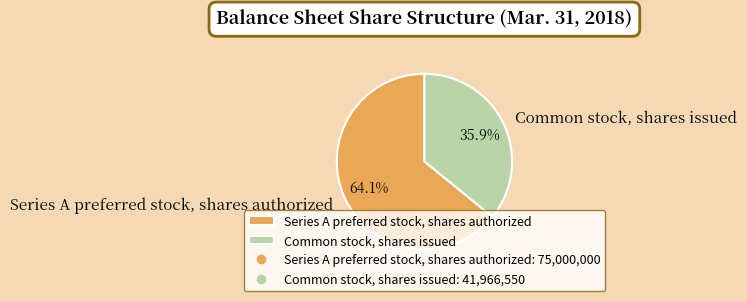

Approximately how many times larger is the value at Common stock, shares issued compared to Series A preferred stock, shares authorized?

0.6